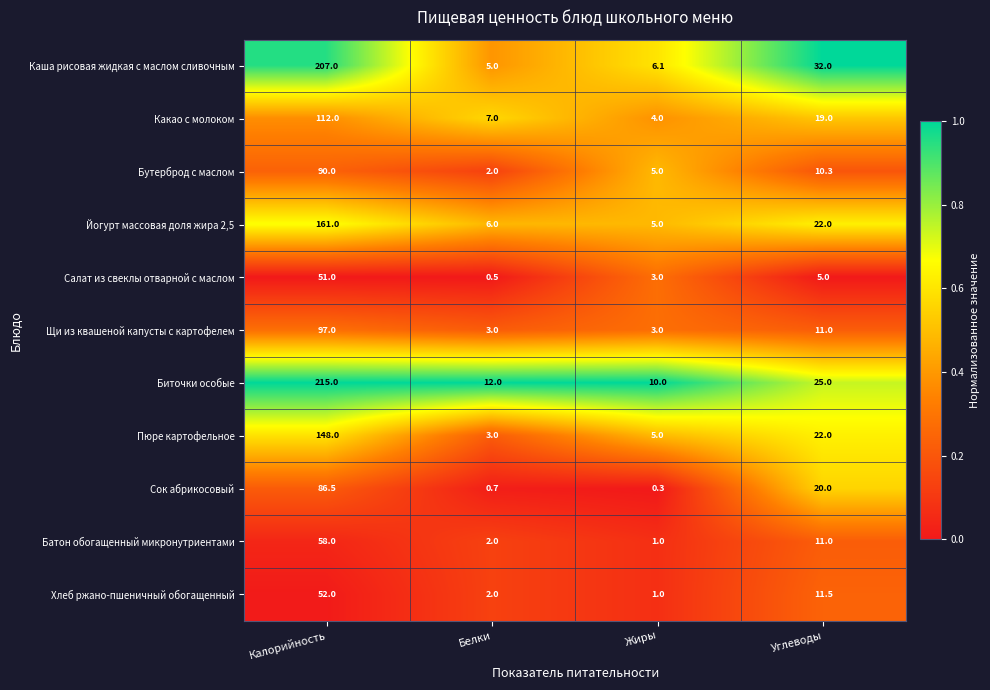

Rank the series by their maximum value, from highest to lowest.

Биточки особые, Каша рисовая жидкая с маслом сливочным, Йогурт массовая доля жира 2,5, Пюре картофельное, Какао с молоком, Щи из квашеной капусты с картофелем, Бутерброд с маслом, Сок абрикосовый, Батон обогащенный микронутриентами, Хлеб ржано-пшеничный обогащенный, Салат из свеклы отварной с маслом